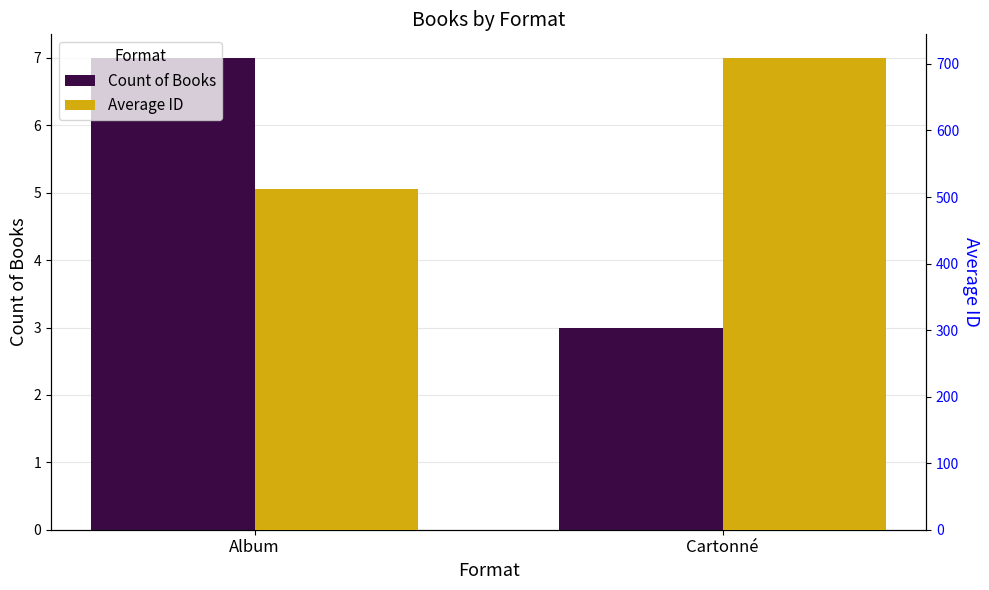

Which series has the widest spread of values?

Average ID